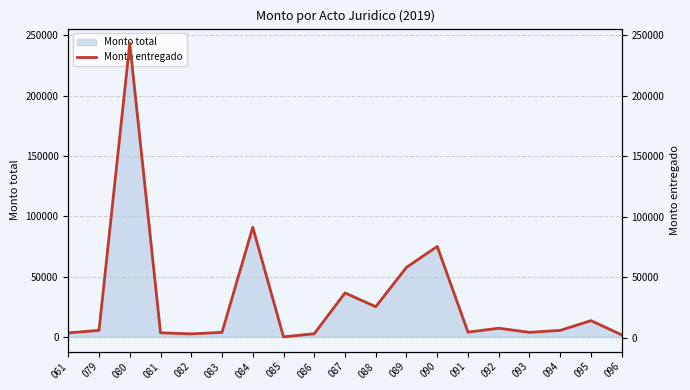

True or false: the data shows 2721 at 092.

False